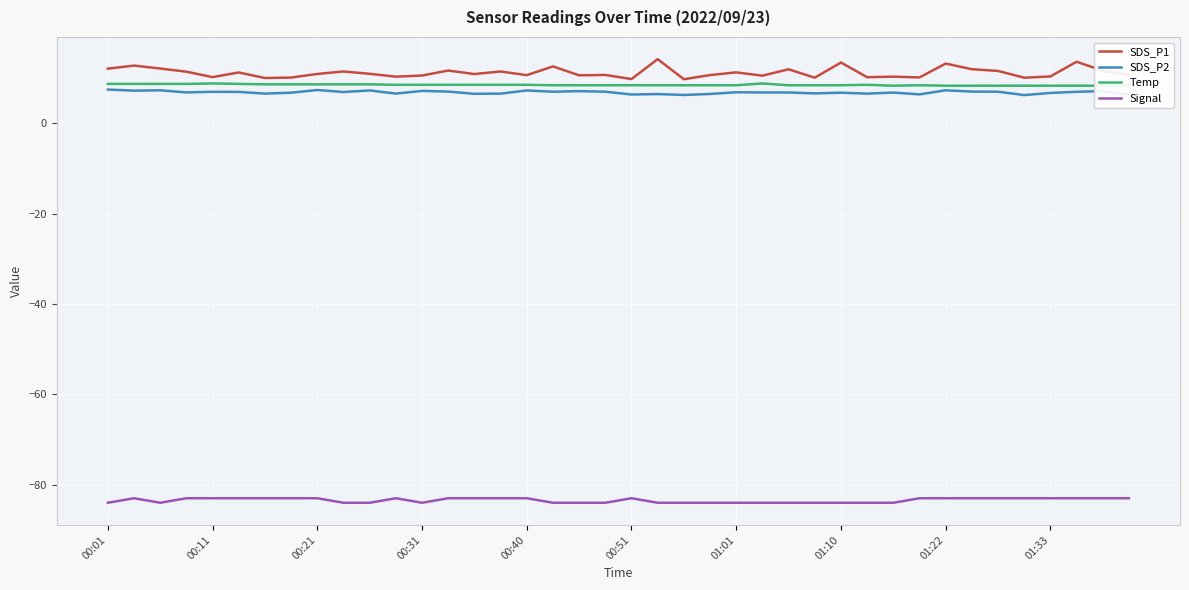

What are all the series names shown in the legend?

SDS_P1, SDS_P2, Temp, Signal